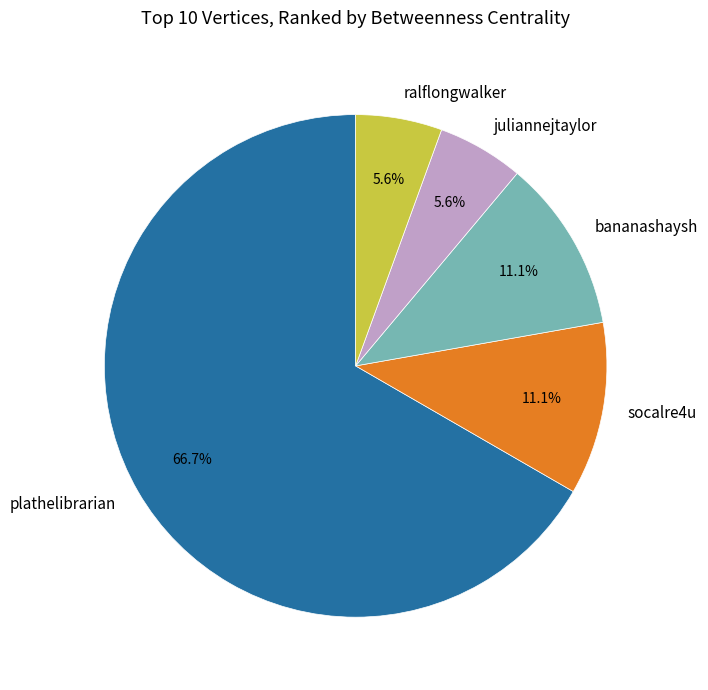

What is the total percentage of plathelibrarian and juliannejtaylor?

72.2%